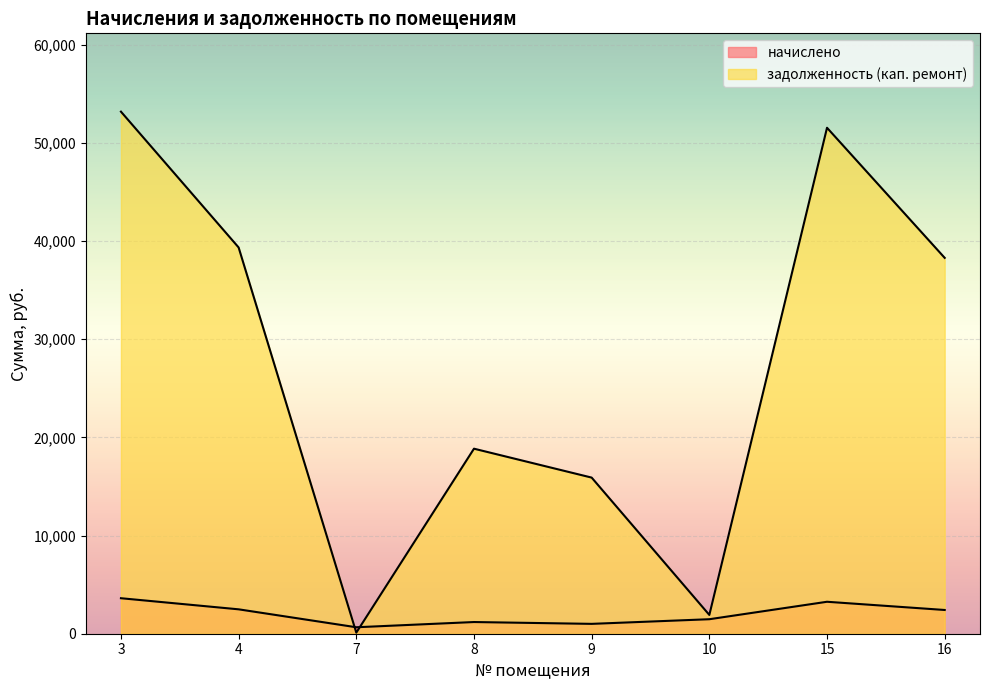

Does the chart display data point markers on the line(s)?

No